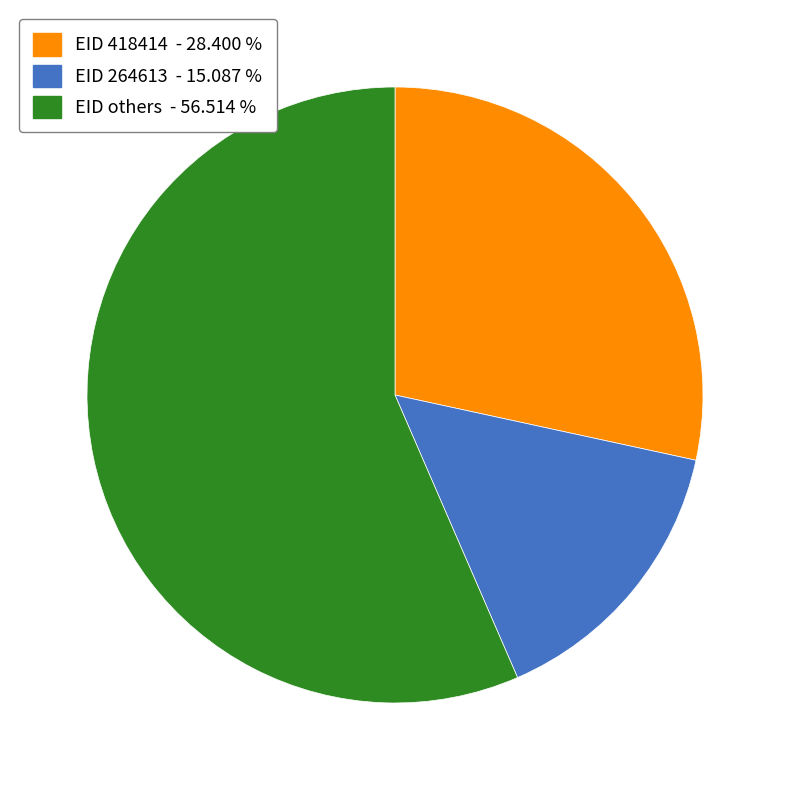

Rank the categories by value from highest to lowest.

EID others - 56.514 %, EID 418414 - 28.400 %, EID 264613 - 15.087 %